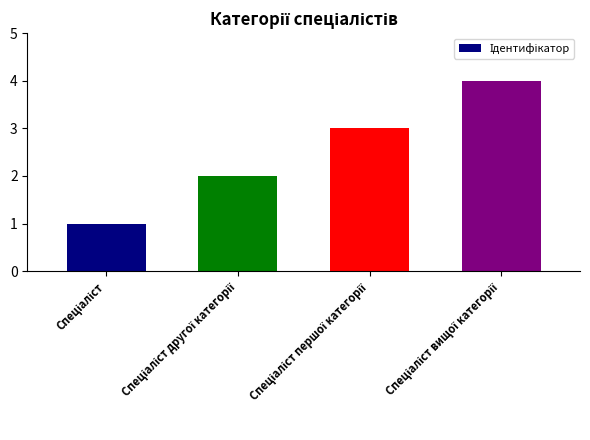

What is the maximum value shown in the chart?

4